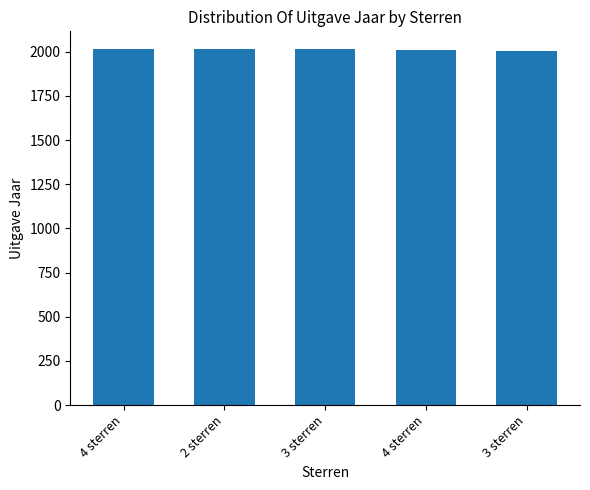

Are the bars horizontal?

No